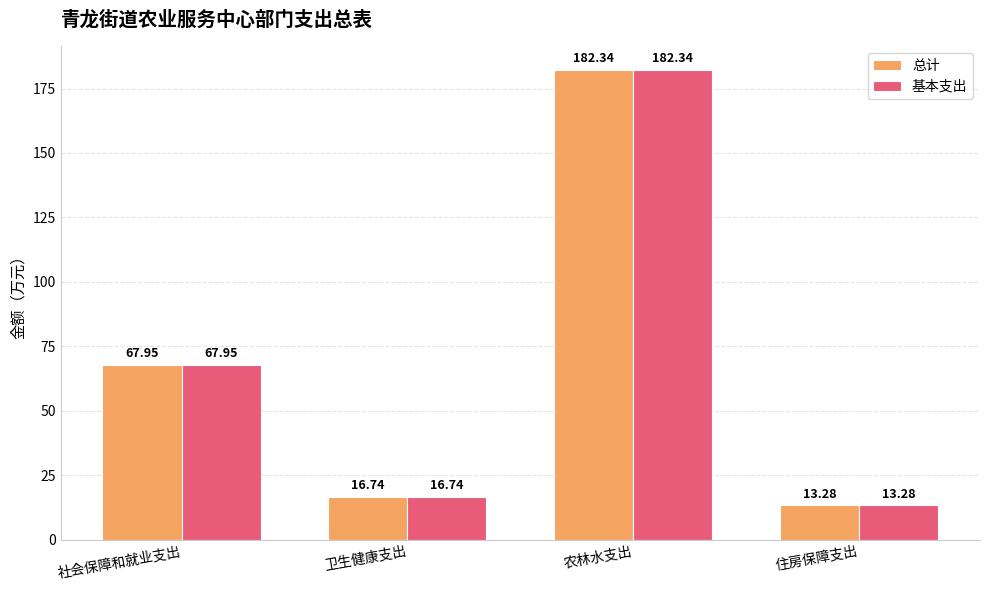

How many values in the 基本支出 series are below 67?

2